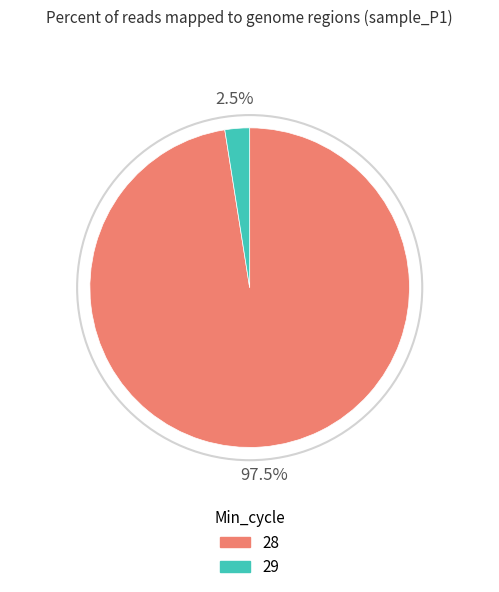

Is there a majority slice in this chart?

Yes